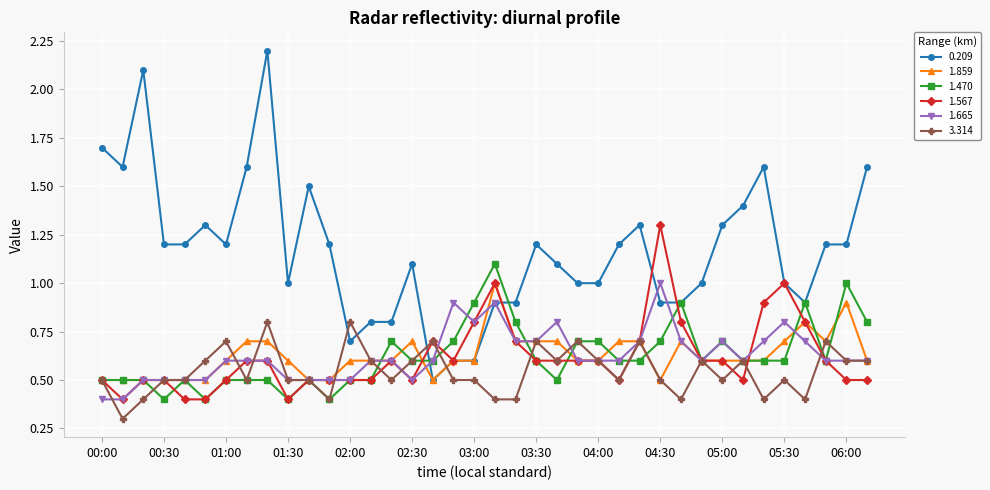

Which series has the widest spread of values?

0.209